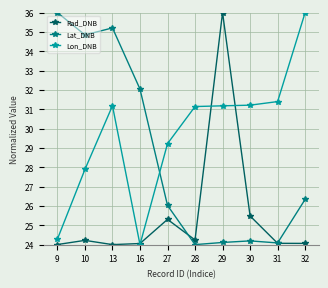

At which label does Lon_DNB reach its minimum?

16